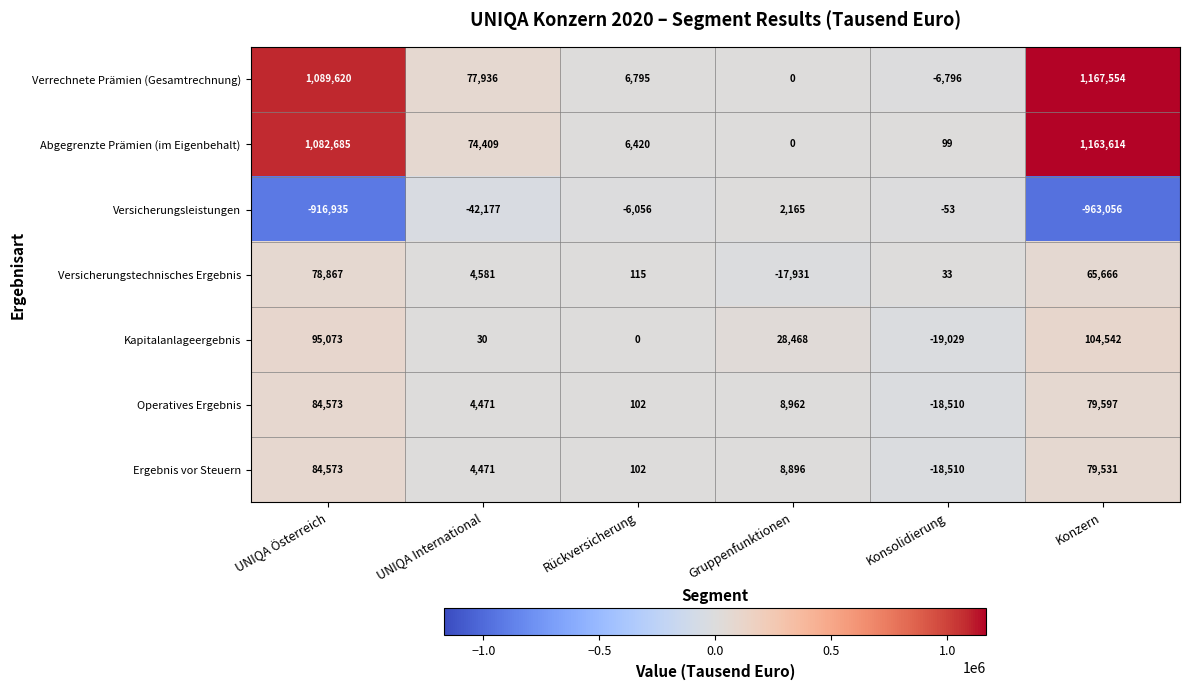

At which category does the chart reach its minimum across all series?

Konzern